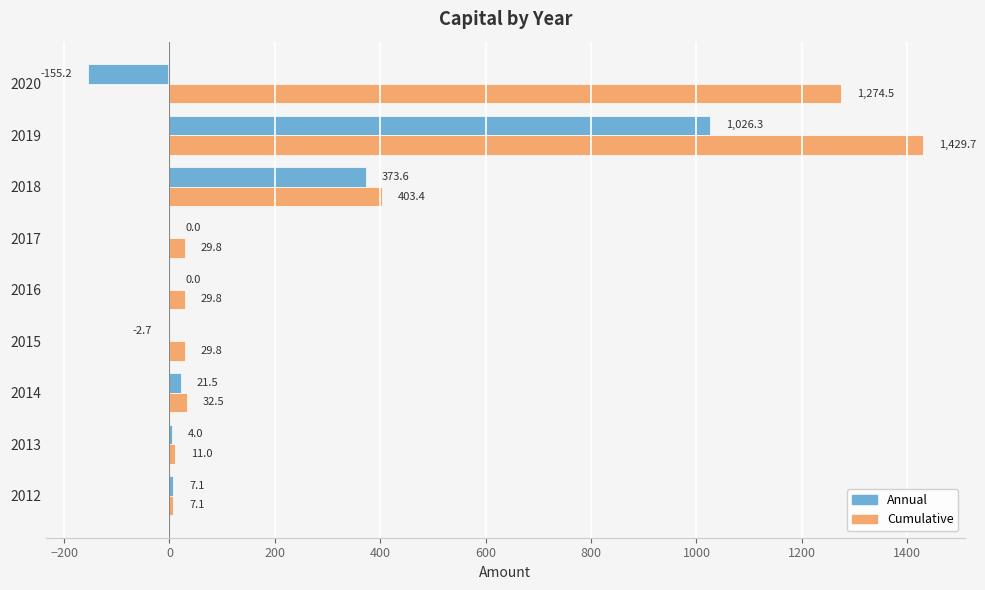

What is the sum of all Annual values?

1274.5